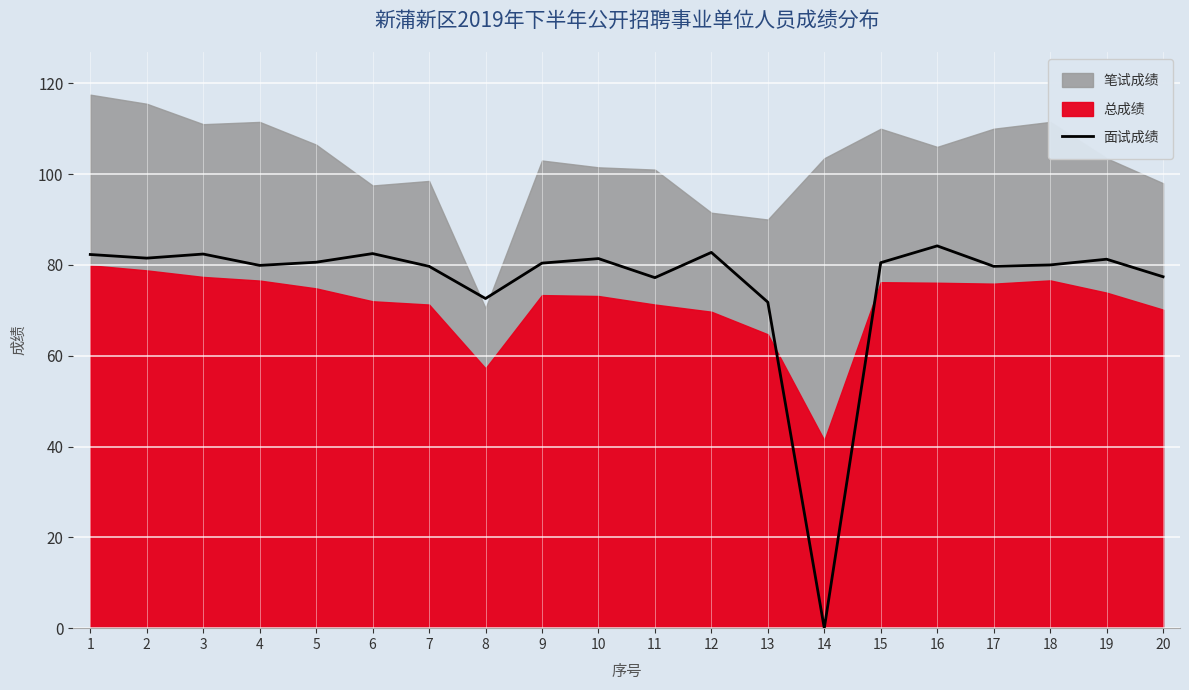

What is the difference between the maximum and minimum values?

84.2